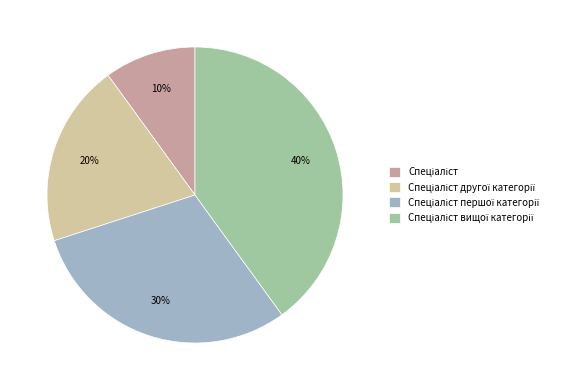

Is there a majority slice in this chart?

No